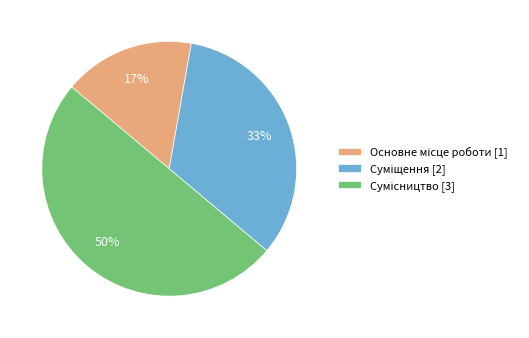

Count the number of slices in the pie.

3